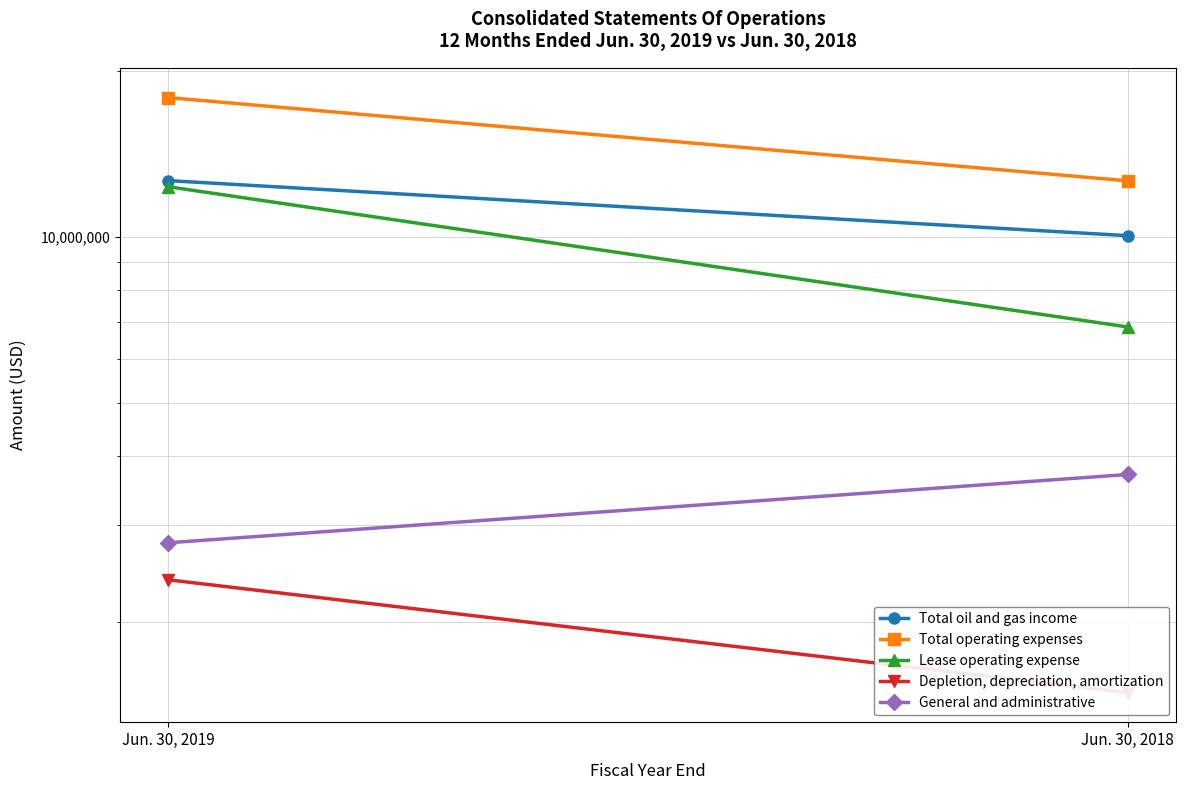

List the labels in order of Depletion, depreciation, amortization value, smallest first.

Jun. 30, 2018, Jun. 30, 2019